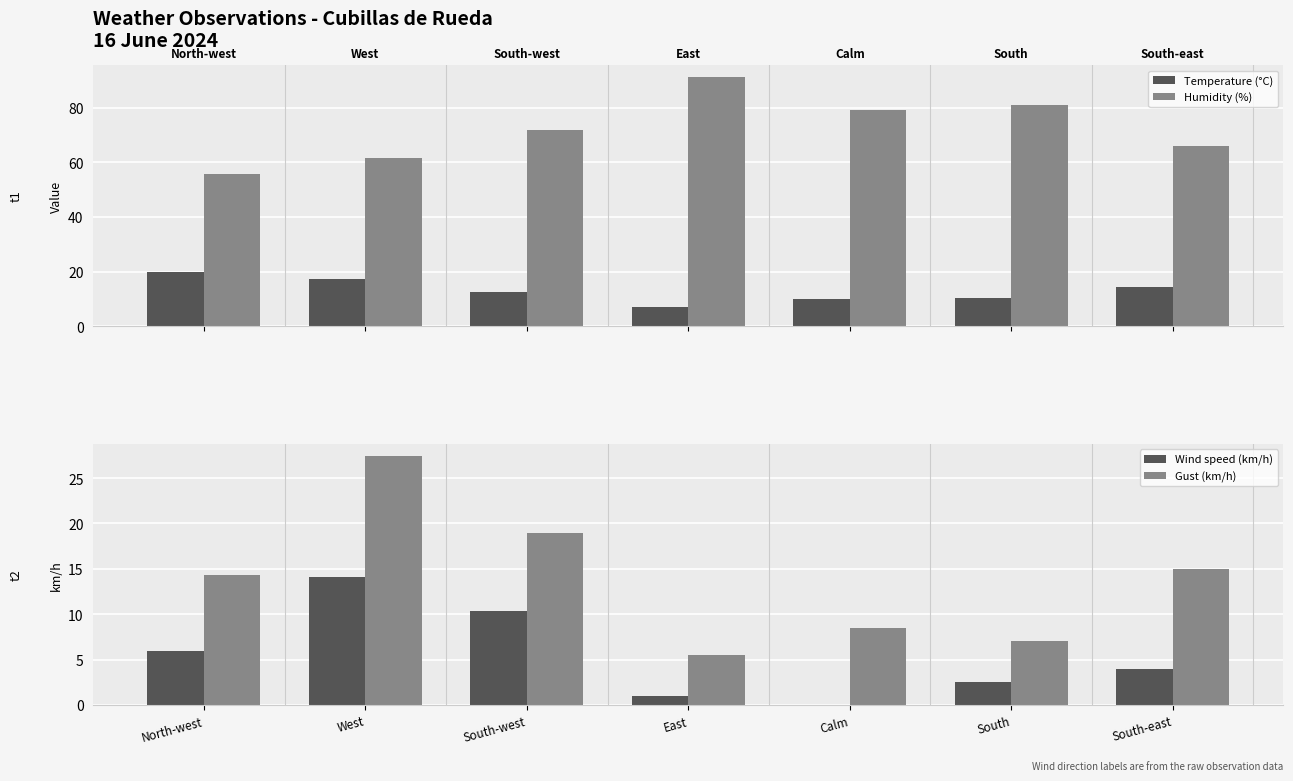

What is the difference between the highest and lowest values at South?

78.5